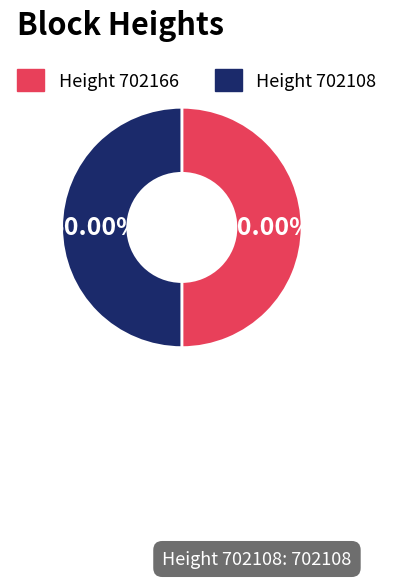

What is the ratio of the value at Height 702108 to the value at Height 702166?

1.0